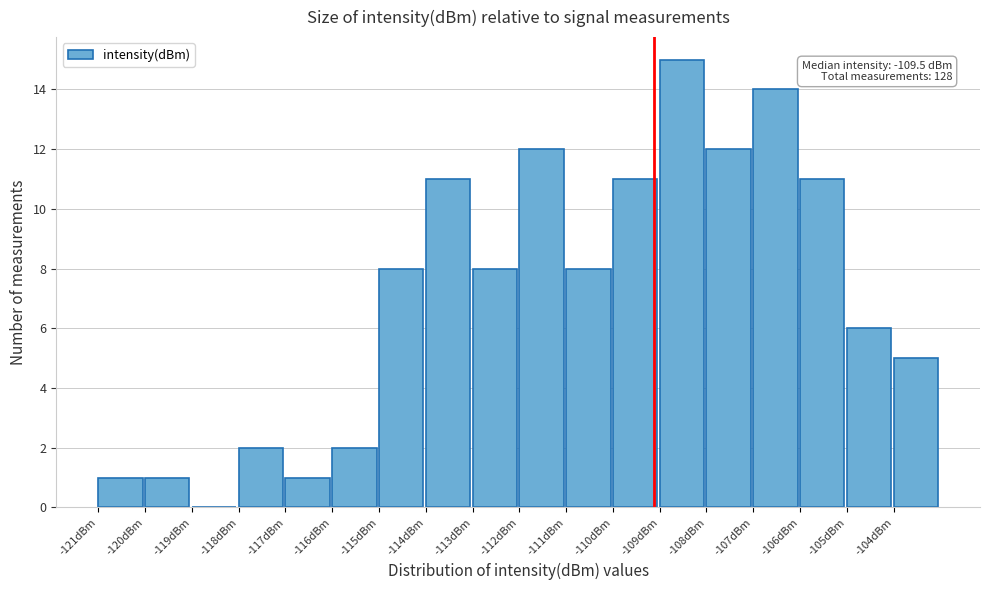

Reading left to right, list all the values displayed in this chart.

-121dBm=1	-120dBm=1	-119dBm=0	-118dBm=2	-117dBm=1	-116dBm=2	-115dBm=8	-114dBm=11	-113dBm=8	-112dBm=12	-111dBm=8	-110dBm=11	-109dBm=15	-108dBm=12	-107dBm=14	-106dBm=11	-105dBm=6	-104dBm=5